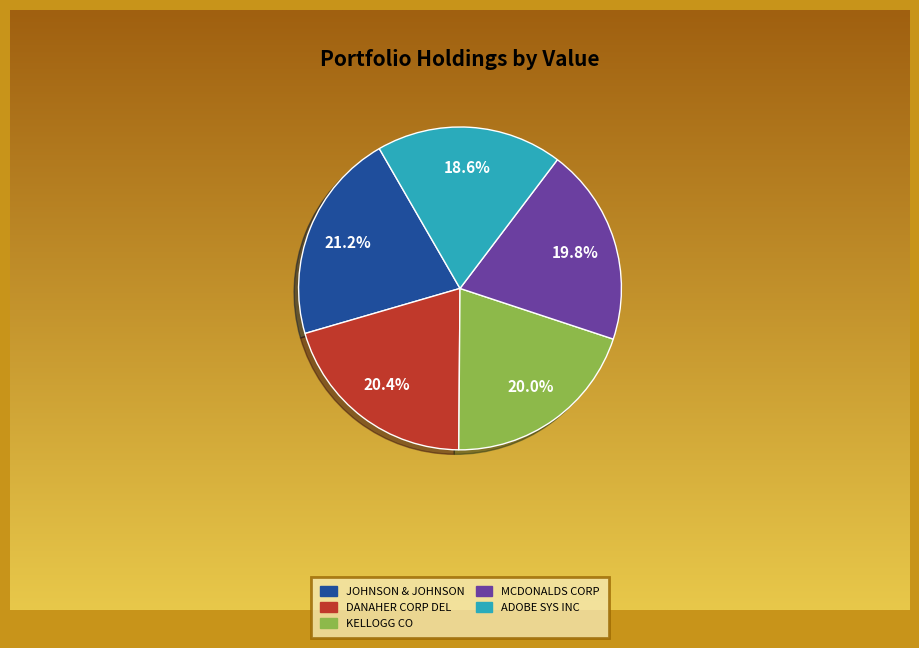

Is MCDONALDS CORP the majority of the pie?

No